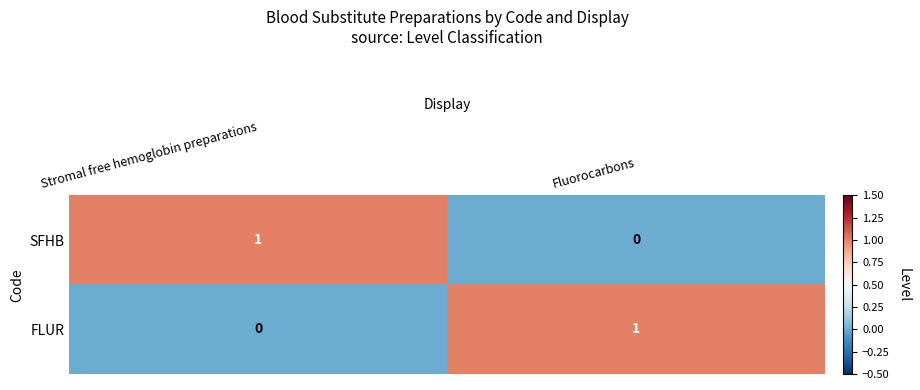

Which category has the highest value in the FLUR series?

Fluorocarbons